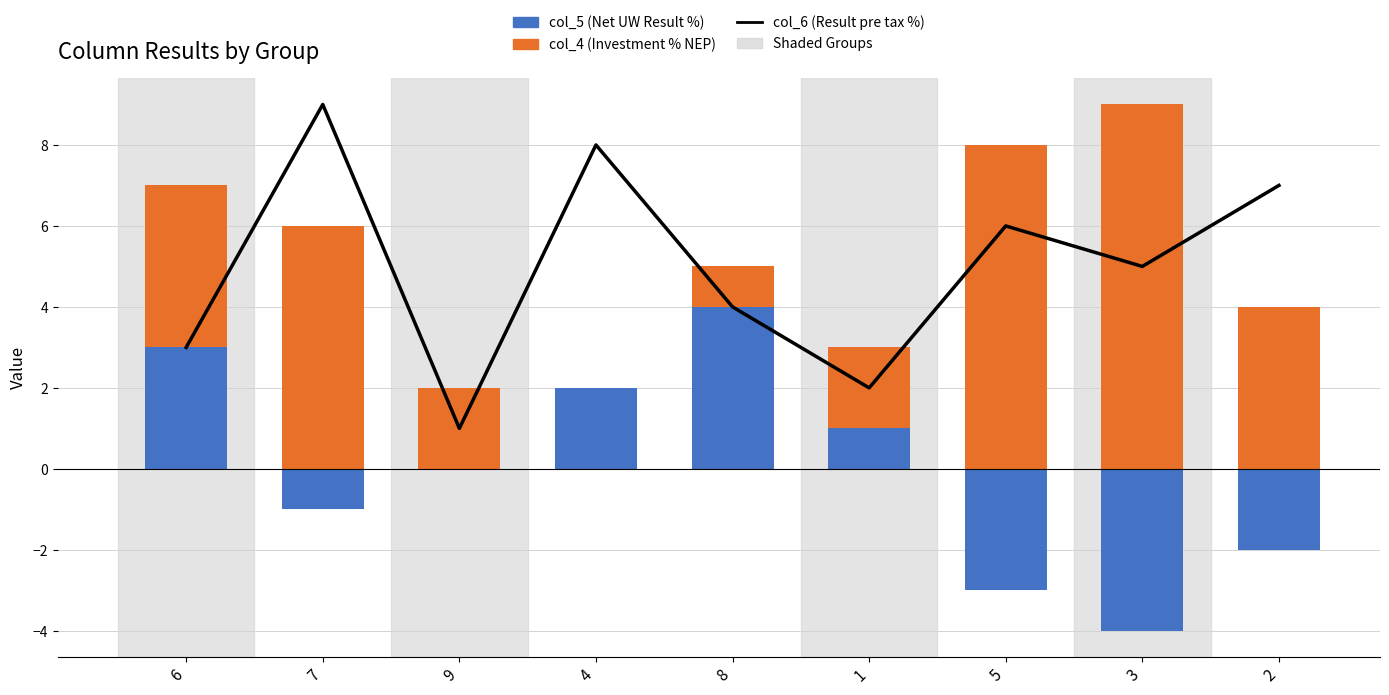

Reading left to right, what are all the values shown in this chart?

col_6 (Result pre tax %): 3	9	1	8	4	2	6	5	7
col_4 (Investment % NEP): 7	6	2	1	5	3	8	9	4
col_5 (Net UW Result %): 3	-1	0	2	4	1	-3	-4	-2